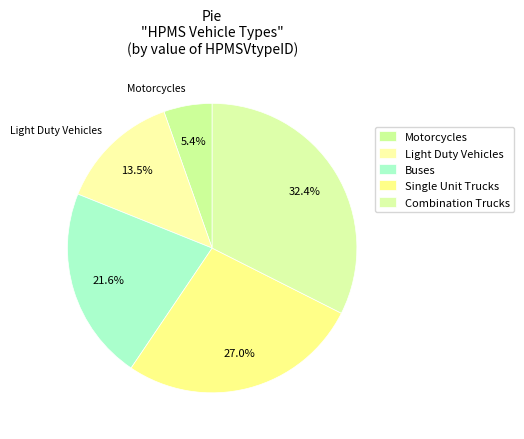

Rank the categories by value from lowest to highest.

Motorcycles, Light Duty Vehicles, Buses, Single Unit Trucks, Combination Trucks